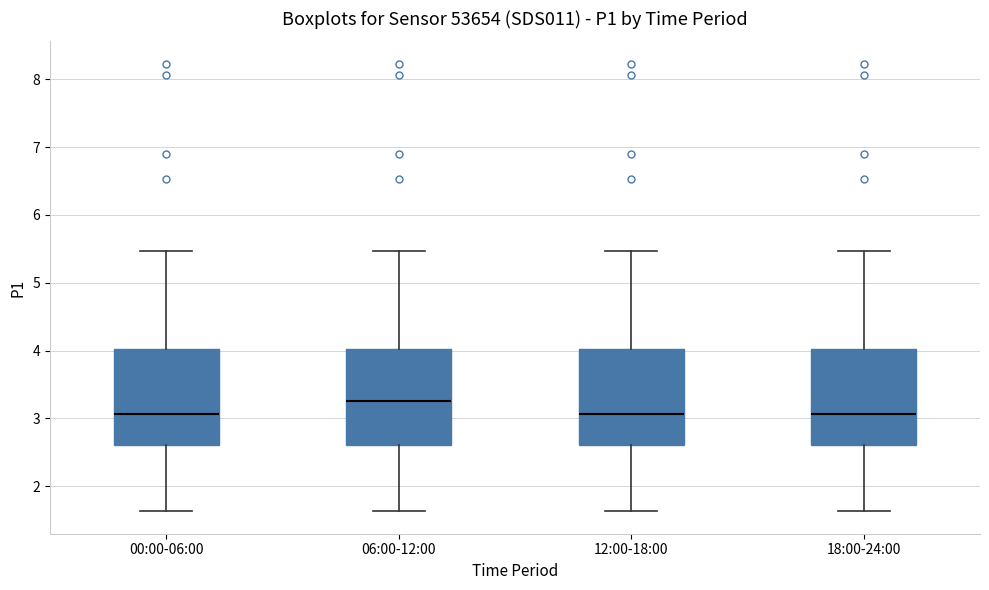

Where is the upper edge of the box for 18:00-24:00 on the y-axis? The values are not printed on the chart, so give them approximately, as read against the axis.

4.0